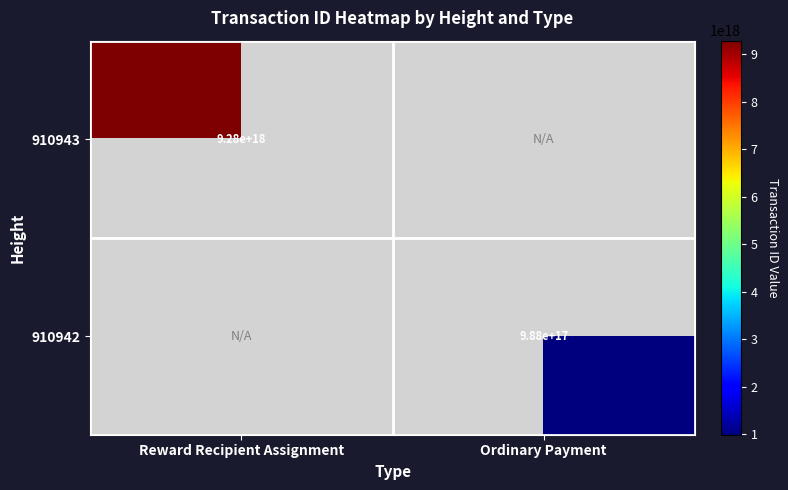

What is the maximum value shown in the chart?

9283510377603940352.0